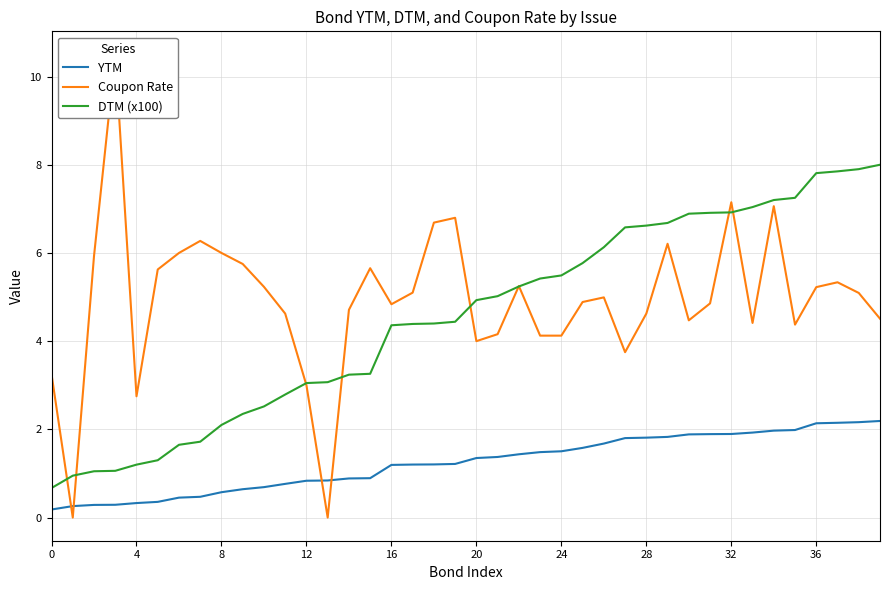

True or false: DTM (x100) and YTM cross at least once.

False